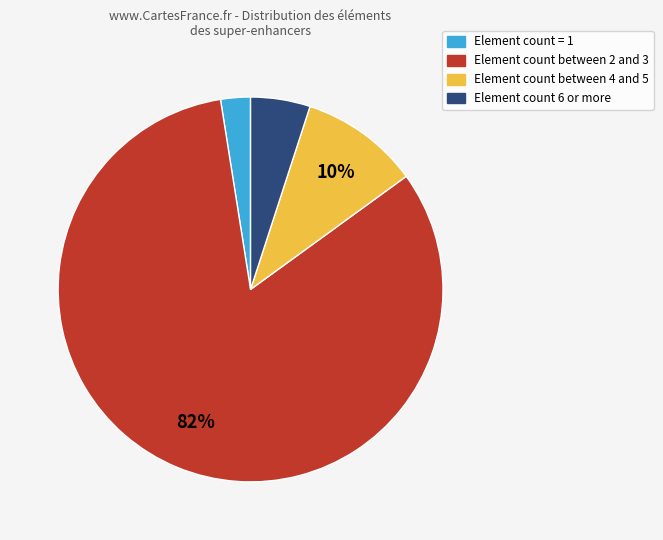

To the nearest percent, what percentage of the pie is Element count between 4 and 5?

10%